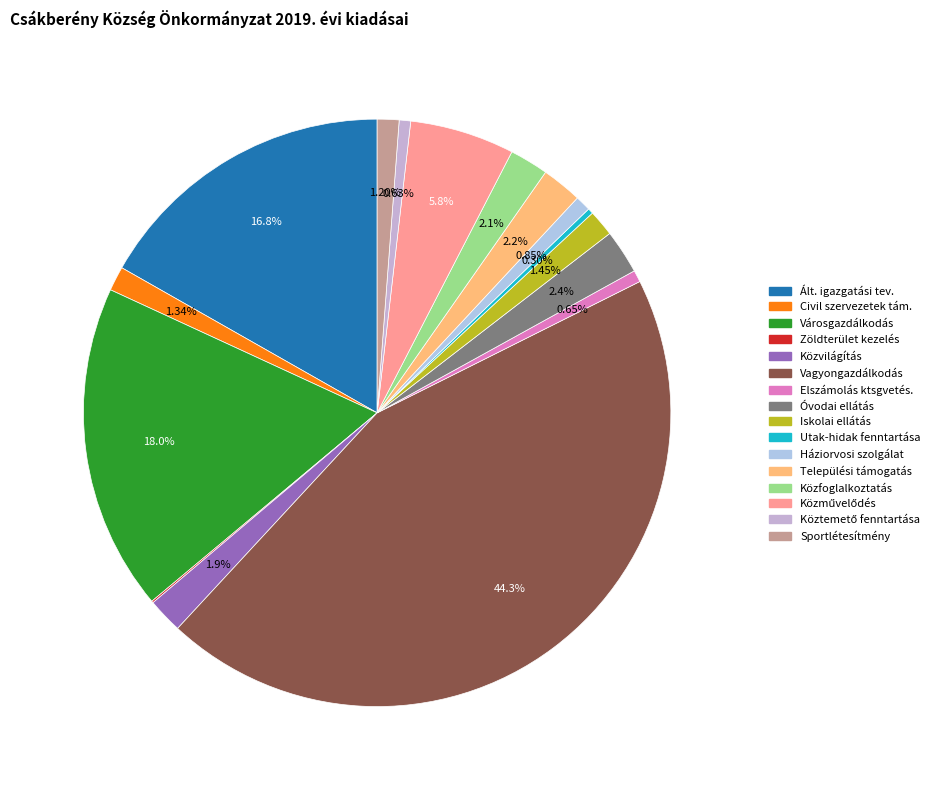

Does any single category account for the majority?

No